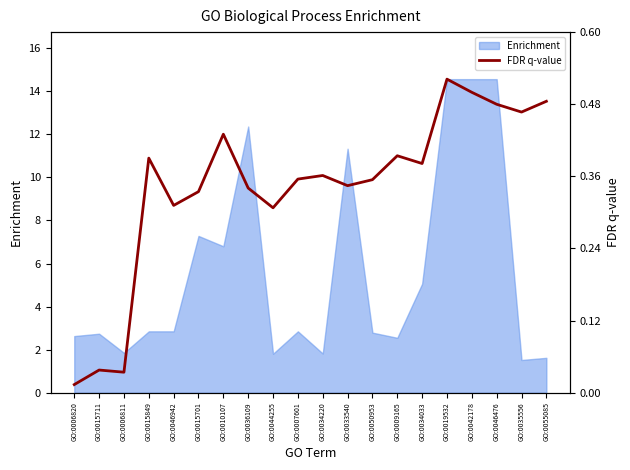

What is the difference between the second highest and second lowest values?

13.0